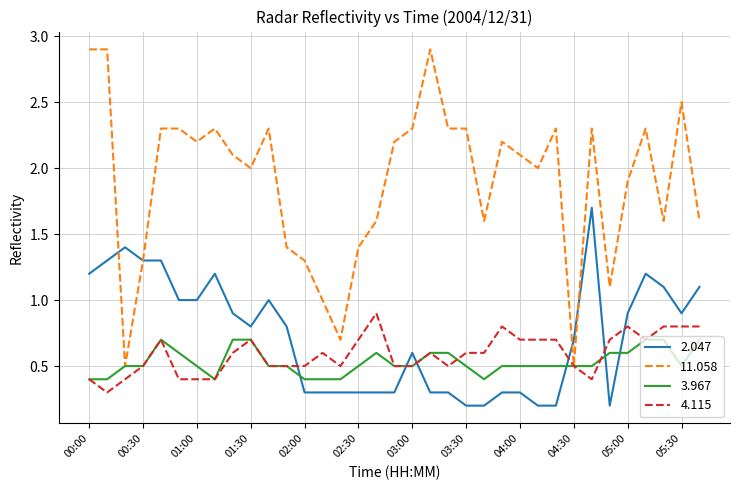

Reading left to right, extract all data points from this chart.

2.047: 1.2	1.3	1.4	1.3	1.3	1.0	1.0	1.2	0.9	0.8	1.0	0.8	0.3	0.3	0.3	0.3	0.3	0.3	0.6	0.3	0.3	0.2	0.2	0.3	0.3	0.2	0.2	0.7	1.7	0.2	0.9	1.2	1.1	0.9	1.1
11.058: 2.9	2.9	0.5	1.3	2.3	2.3	2.2	2.3	2.1	2.0	2.3	1.4	1.3	1.0	0.7	1.4	1.6	2.2	2.3	2.9	2.3	2.3	1.6	2.2	2.1	2.0	2.3	0.5	2.3	1.1	1.9	2.3	1.6	2.5	1.6
3.967: 0.4	0.4	0.5	0.5	0.7	0.6	0.5	0.4	0.7	0.7	0.5	0.5	0.4	0.4	0.4	0.5	0.6	0.5	0.5	0.6	0.6	0.5	0.4	0.5	0.5	0.5	0.5	0.5	0.5	0.6	0.6	0.7	0.7	0.5	0.7
4.115: 0.4	0.3	0.4	0.5	0.7	0.4	0.4	0.4	0.6	0.7	0.5	0.5	0.5	0.6	0.5	0.7	0.9	0.5	0.5	0.6	0.5	0.6	0.6	0.8	0.7	0.7	0.7	0.5	0.4	0.7	0.8	0.7	0.8	0.8	0.8